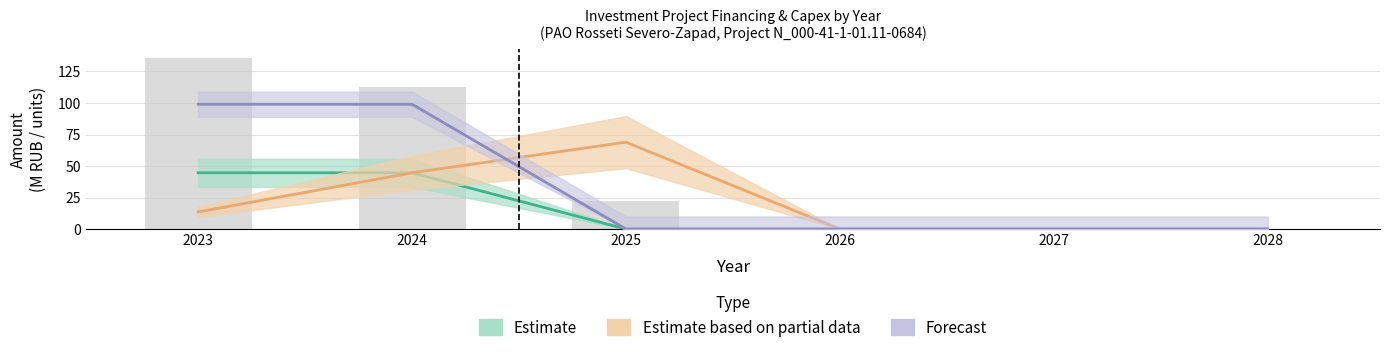

How many positive values does the Estimate series have?

2